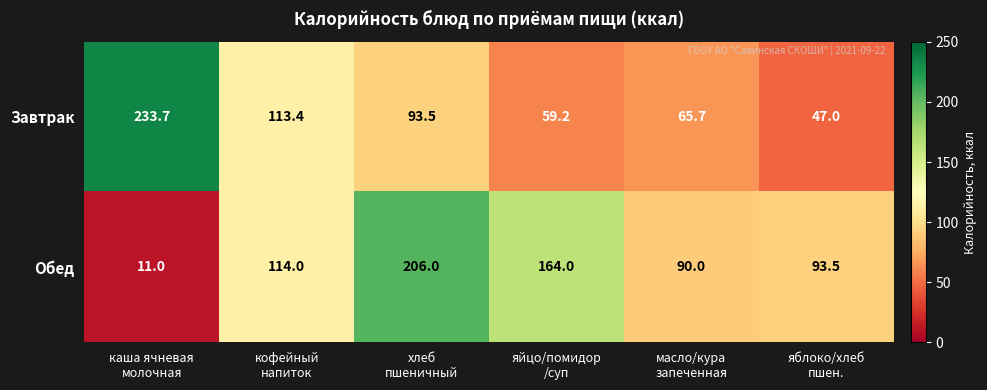

Which series has the largest total across all categories?

Обед